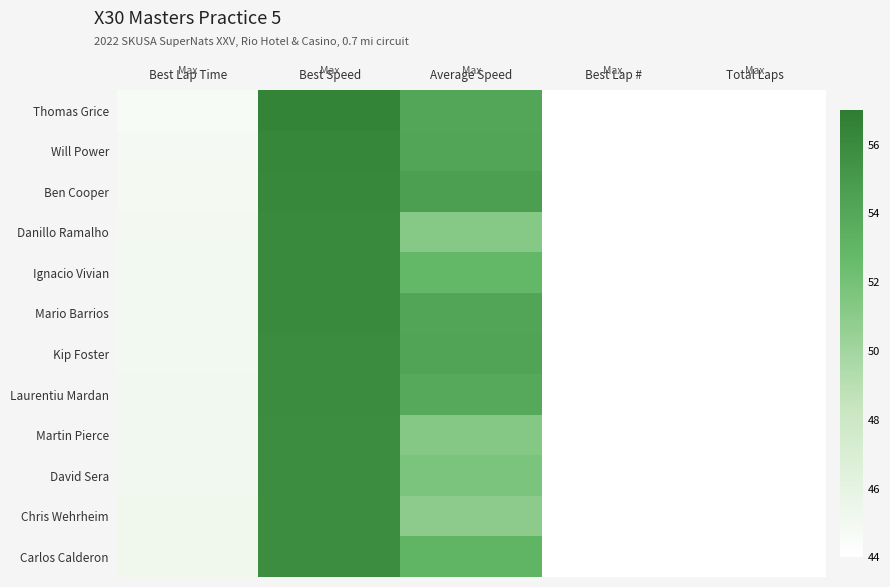

How many data points does each series have?

5